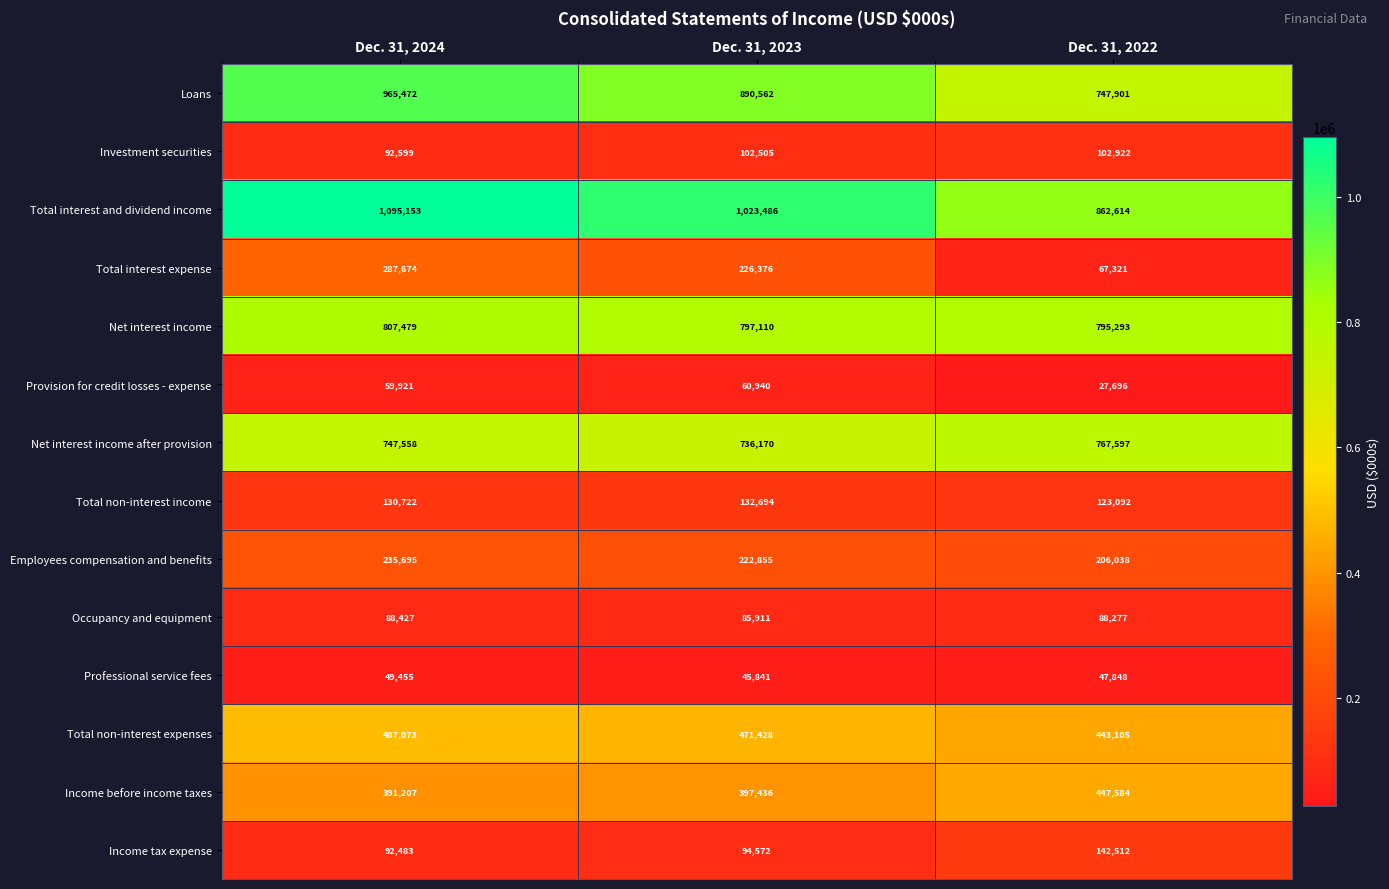

Where is Income before income taxes nearest to the value 419395?

Dec. 31, 2023